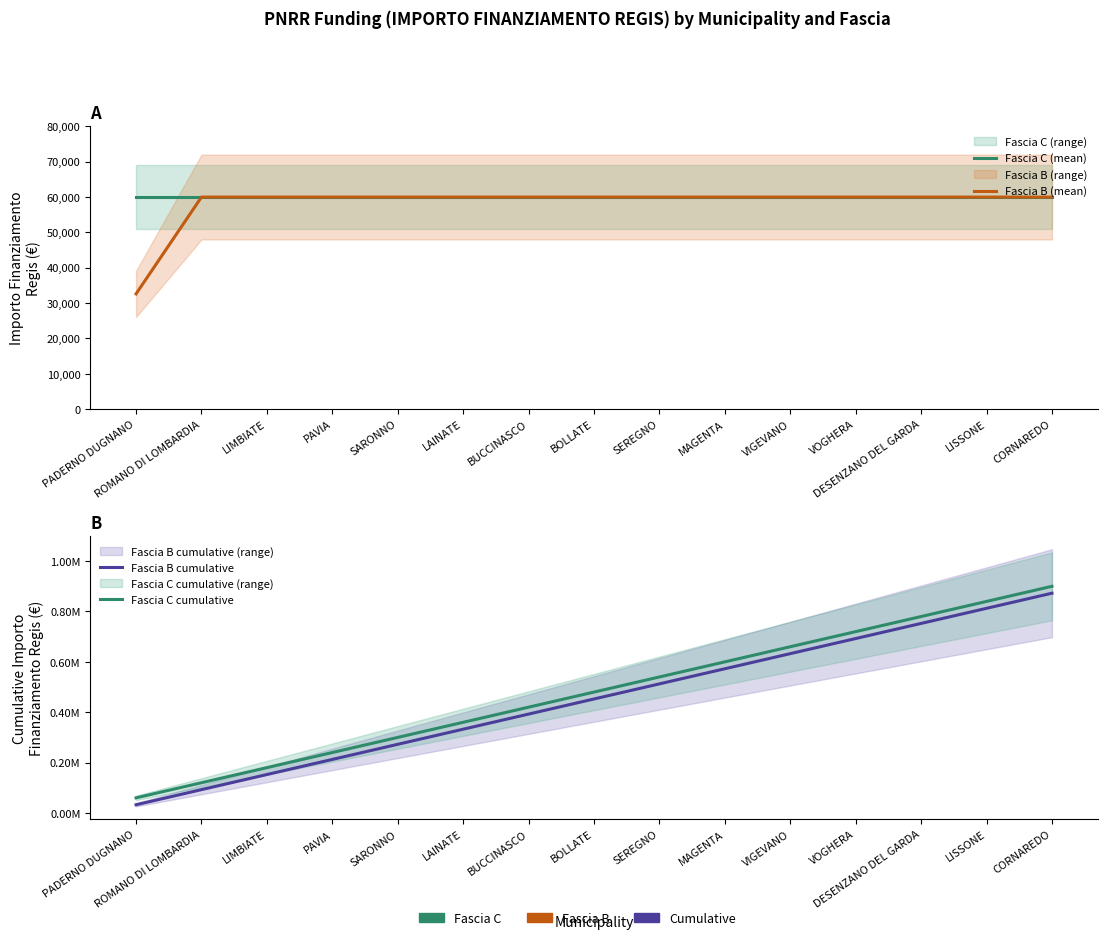

At which category does the chart reach its minimum across all series?

PADERNO DUGNANO